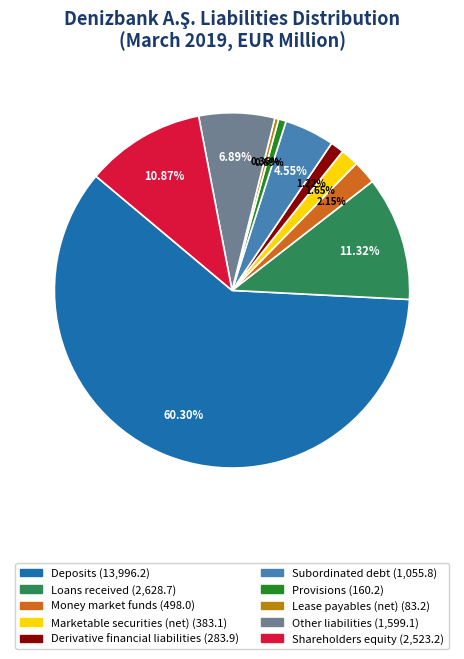

The Subordinated debt slice represents 5% of the pie. True or false?

True